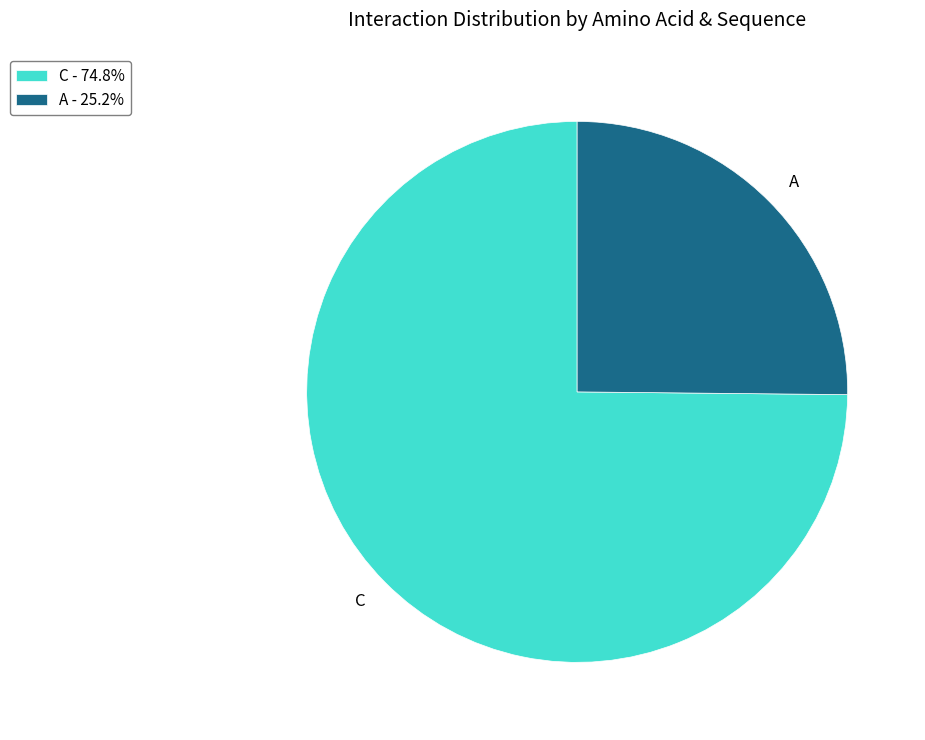

Does any single category account for the majority?

Yes